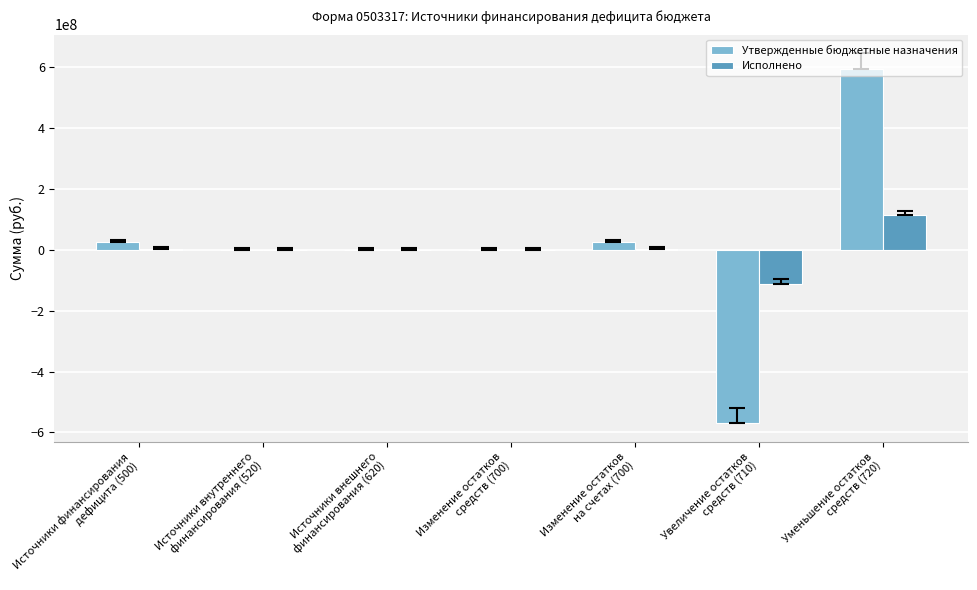

How many groups of bars are there?

7